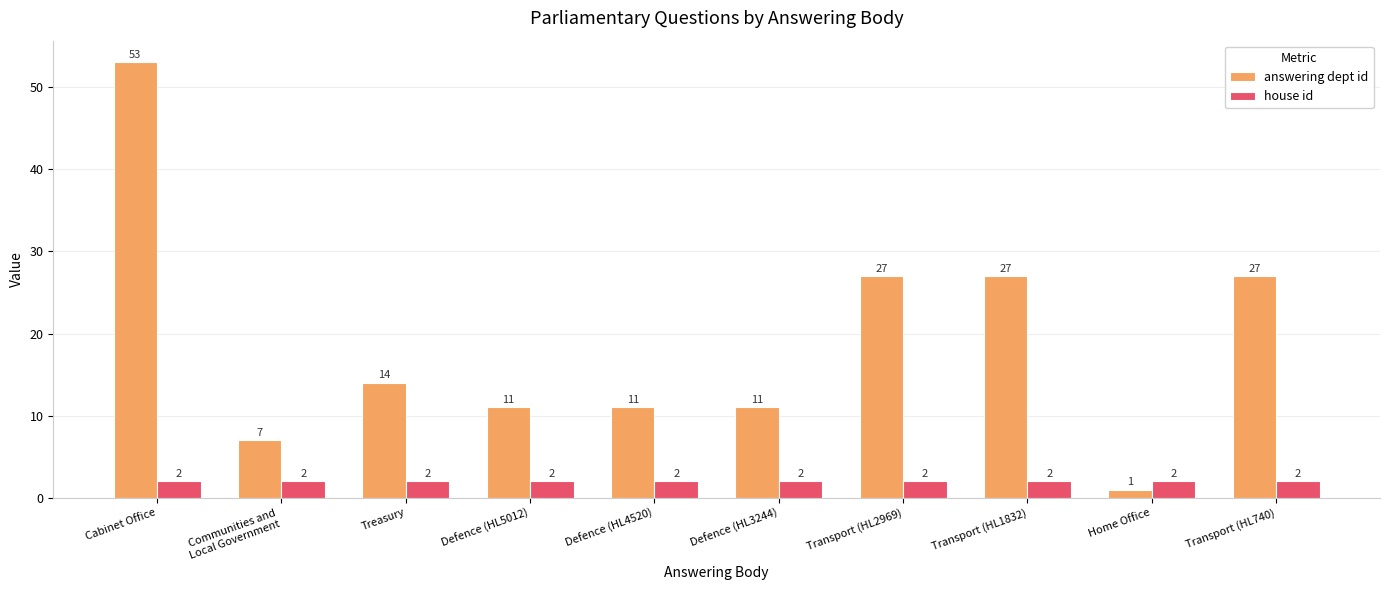

Reading left to right, transcribe all the data shown in this chart.

answering dept id: Cabinet Office=53	Communities and
Local Government=7	Treasury=14	Defence (HL5012)=11	Defence (HL4520)=11	Defence (HL3244)=11	Transport (HL2969)=27	Transport (HL1832)=27	Home Office=1	Transport (HL740)=27
house id: Cabinet Office=2	Communities and
Local Government=2	Treasury=2	Defence (HL5012)=2	Defence (HL4520)=2	Defence (HL3244)=2	Transport (HL2969)=2	Transport (HL1832)=2	Home Office=2	Transport (HL740)=2